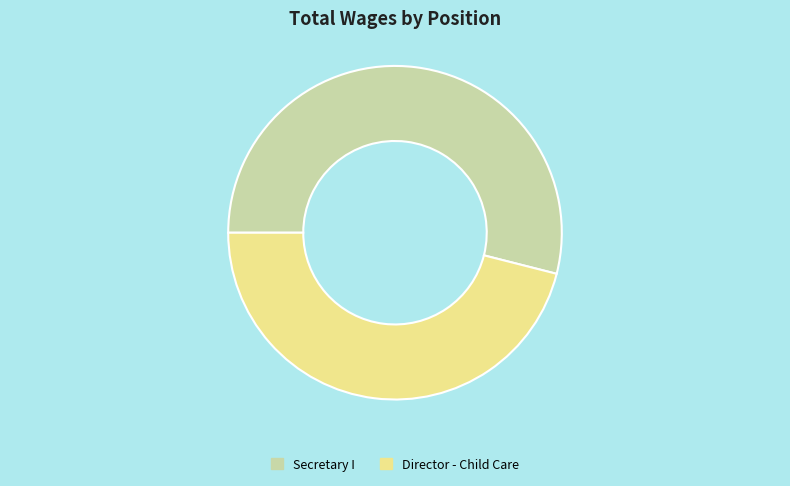

Is there a majority slice in this chart?

Yes